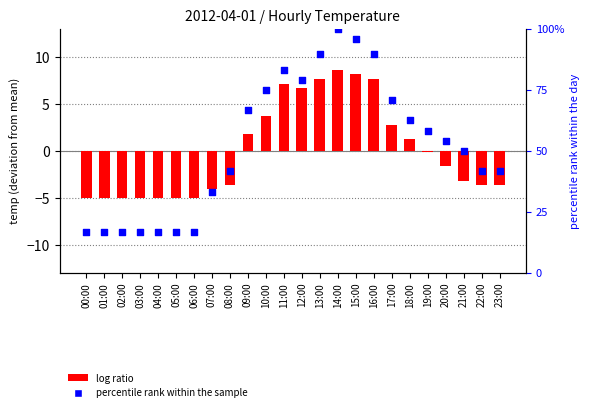

What are all the series names shown in the legend?

log ratio, percentile rank within the sample